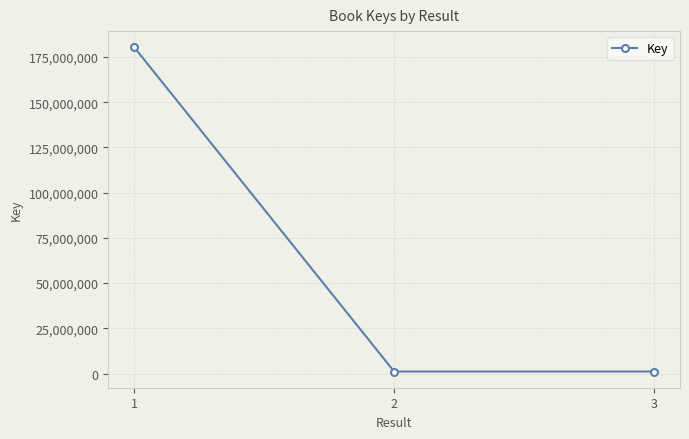

What is the difference between the maximum and minimum values?

179284144